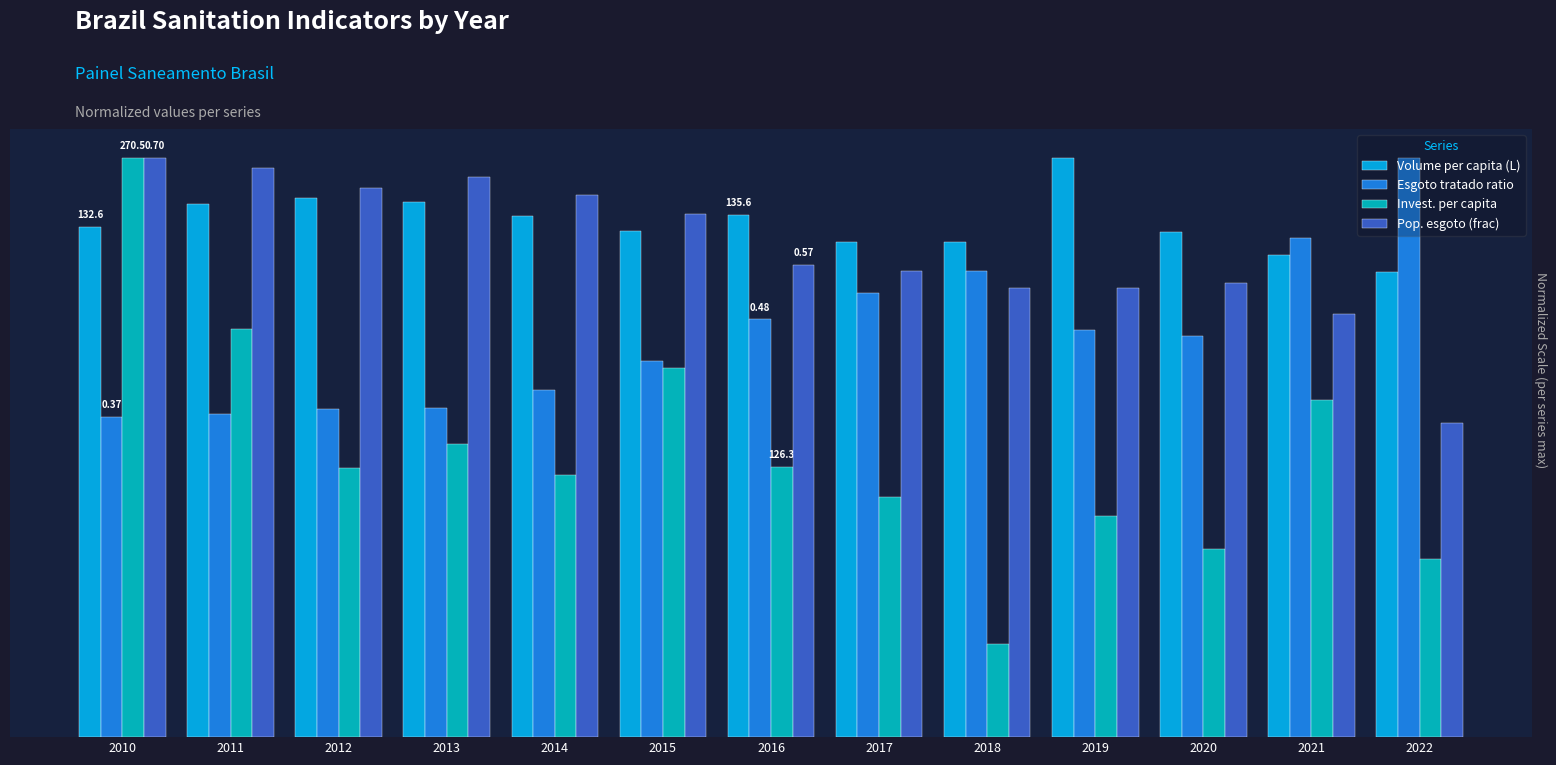

What are all the series names shown in the legend?

Volume per capita (L), Esgoto tratado ratio, Invest. per capita, Pop. esgoto (frac)